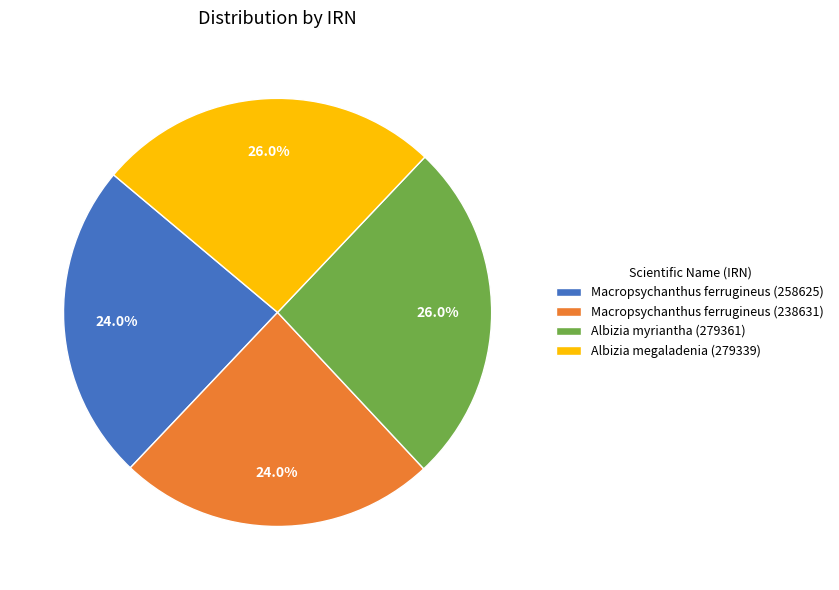

Do Albizia megaladenia (279339) and Albizia myriantha (279361) together represent more than half of the pie?

Yes